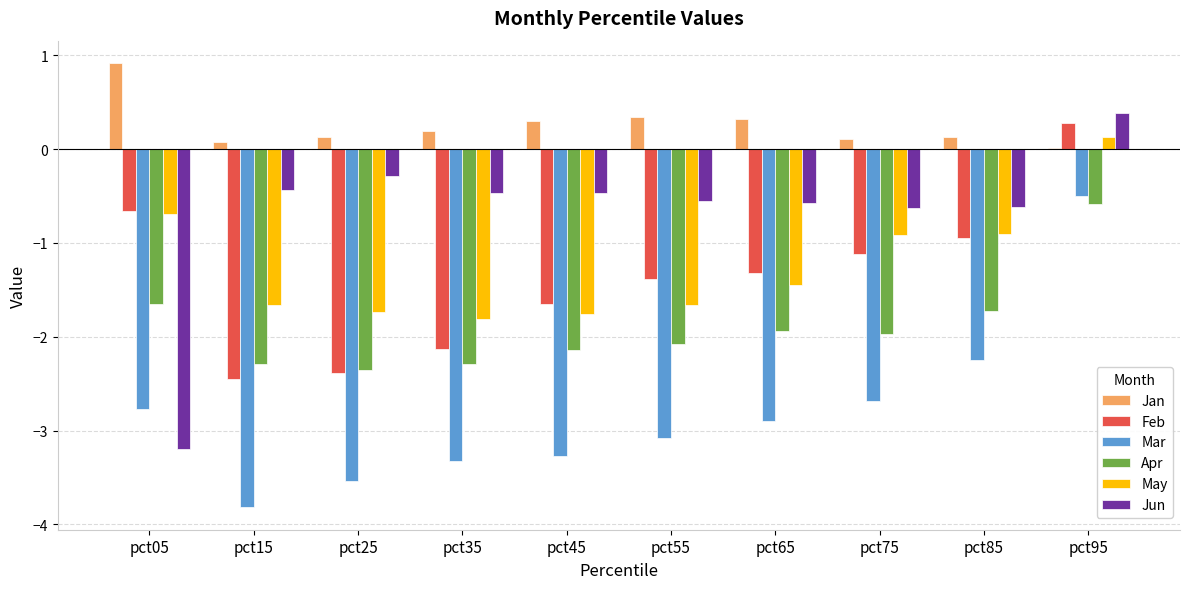

At which label does May reach its peak?

pct95